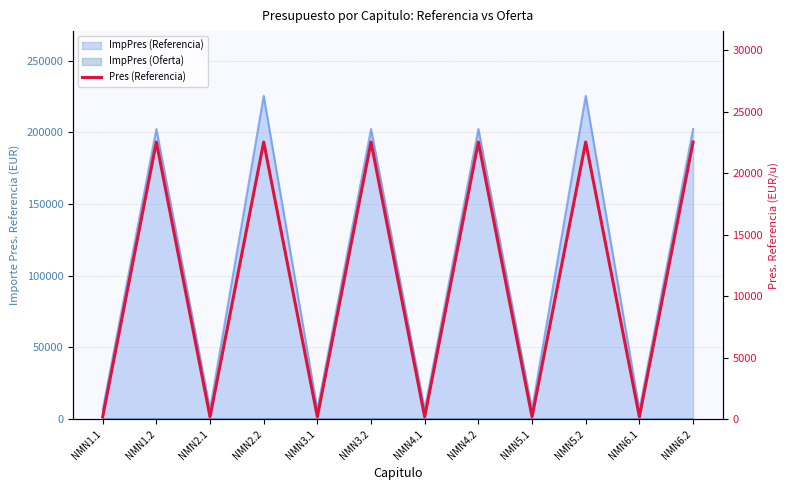

At which label is the value closest to 11369?

NMN1.1